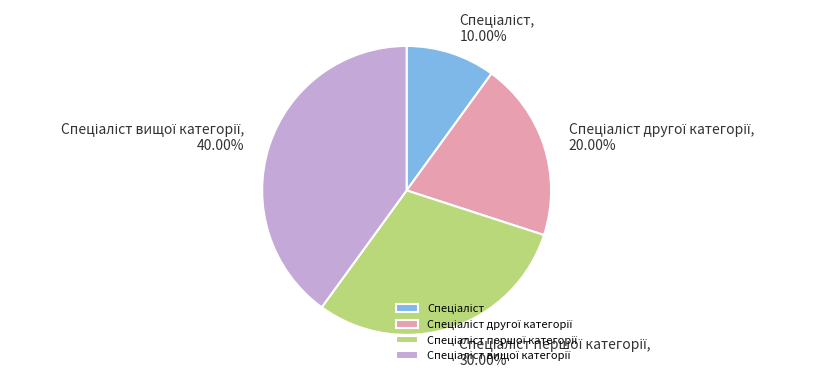

Is there any slice that represents more than half of the pie?

No